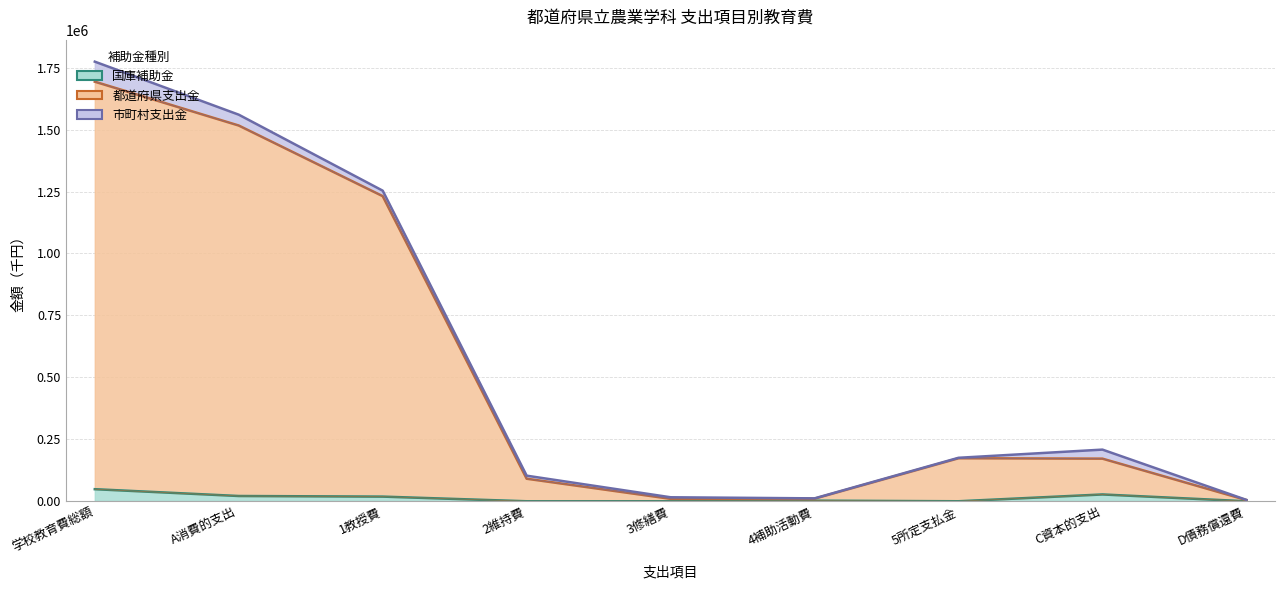

True or false: 都道府県支出金 and 国庫補助金 cross at least once.

False